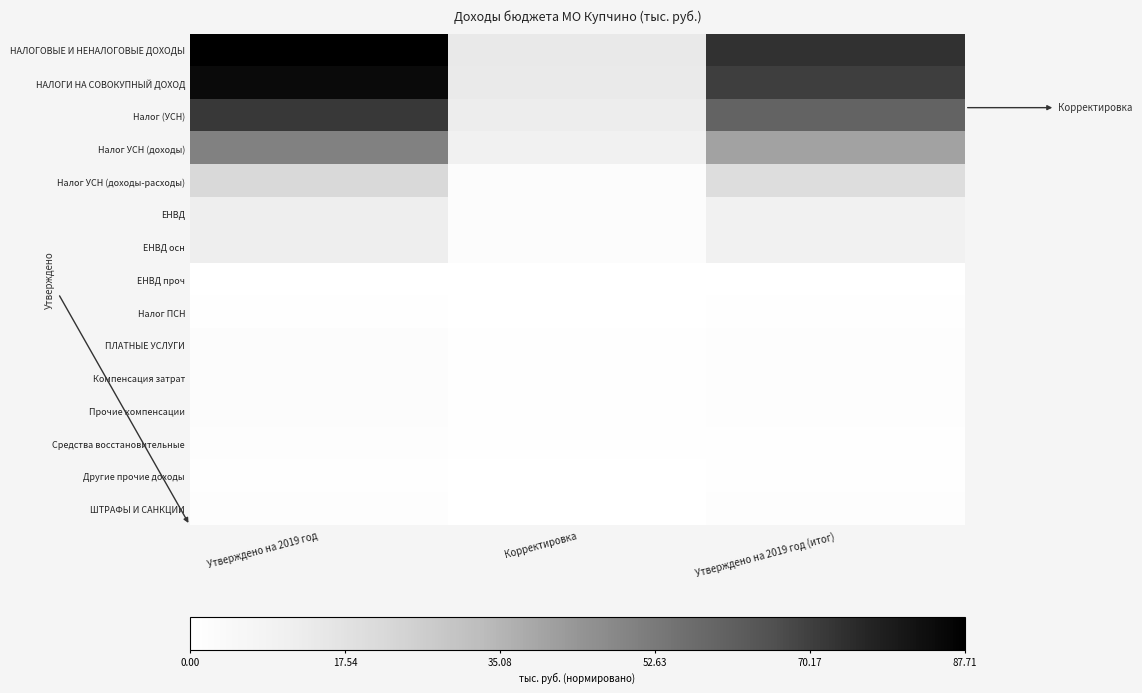

Reading right to left, list all the values displayed in this chart.

НАЛОГОВЫЕ И НЕНАЛОГОВЫЕ ДОХОДЫ: Утверждено на 2019 год (итог)=73328.7	Корректировка=14379.7	Утверждено на 2019 год=87708.4
НАЛОГИ НА СОВОКУПНЫЙ ДОХОД: Утверждено на 2019 год (итог)=70407.8	Корректировка=14000.0	Утверждено на 2019 год=84407.8
Налог (УСН): Утверждено на 2019 год (итог)=59726.8	Корректировка=12000.0	Утверждено на 2019 год=71726.8
Налог УСН (доходы): Утверждено на 2019 год (итог)=40100.0	Корректировка=10000.0	Утверждено на 2019 год=50100.0
Налог УСН (доходы-расходы): Утверждено на 2019 год (итог)=19626.8	Корректировка=2000.0	Утверждено на 2019 год=21626.8
ЕНВД: Утверждено на 2019 год (итог)=9901.0	Корректировка=2000.0	Утверждено на 2019 год=11901.0
ЕНВД осн: Утверждено на 2019 год (итог)=9900.0	Корректировка=2000.0	Утверждено на 2019 год=11900.0
ЕНВД проч: Утверждено на 2019 год (итог)=1.0	Корректировка=0.0	Утверждено на 2019 год=1.0
Налог ПСН: Утверждено на 2019 год (итог)=780.0	Корректировка=0.0	Утверждено на 2019 год=780.0
ПЛАТНЫЕ УСЛУГИ: Утверждено на 2019 год (итог)=1420.3	Корректировка=379.7	Утверждено на 2019 год=1800.0
Компенсация затрат: Утверждено на 2019 год (итог)=1420.3	Корректировка=379.7	Утверждено на 2019 год=1800.0
Прочие компенсации: Утверждено на 2019 год (итог)=1420.3	Корректировка=379.7	Утверждено на 2019 год=1800.0
Средства восстановительные: Утверждено на 2019 год (итог)=1020.3	Корректировка=379.7	Утверждено на 2019 год=1400.0
Другие прочие доходы: Утверждено на 2019 год (итог)=400.0	Корректировка=0.0	Утверждено на 2019 год=400.0
ШТРАФЫ И САНКЦИИ: Утверждено на 2019 год (итог)=1500.6	Корректировка=0.0	Утверждено на 2019 год=1500.6